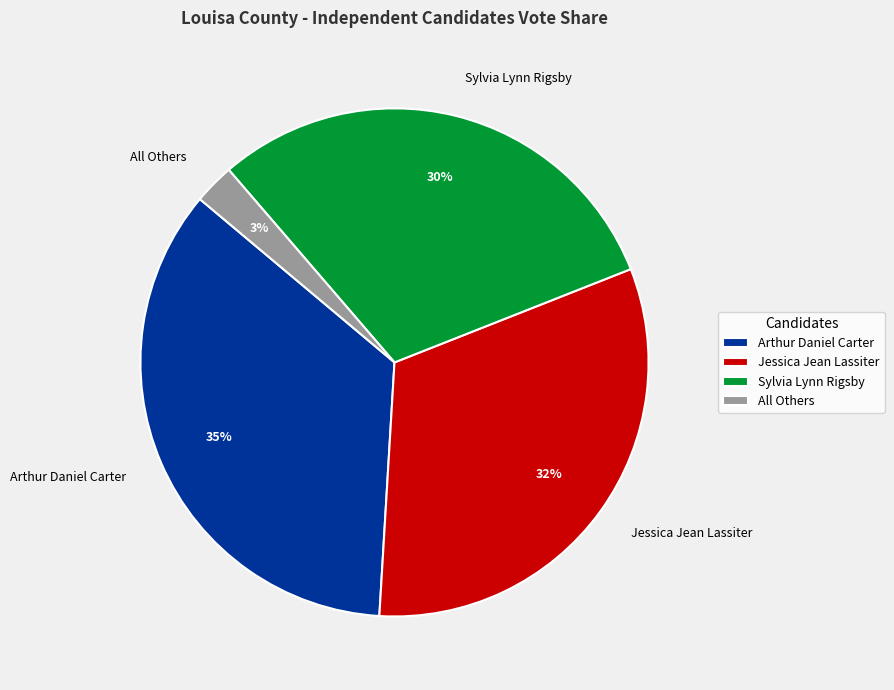

To the nearest percent, what is the combined percentage of Jessica Jean Lassiter and Sylvia Lynn Rigsby?

62%